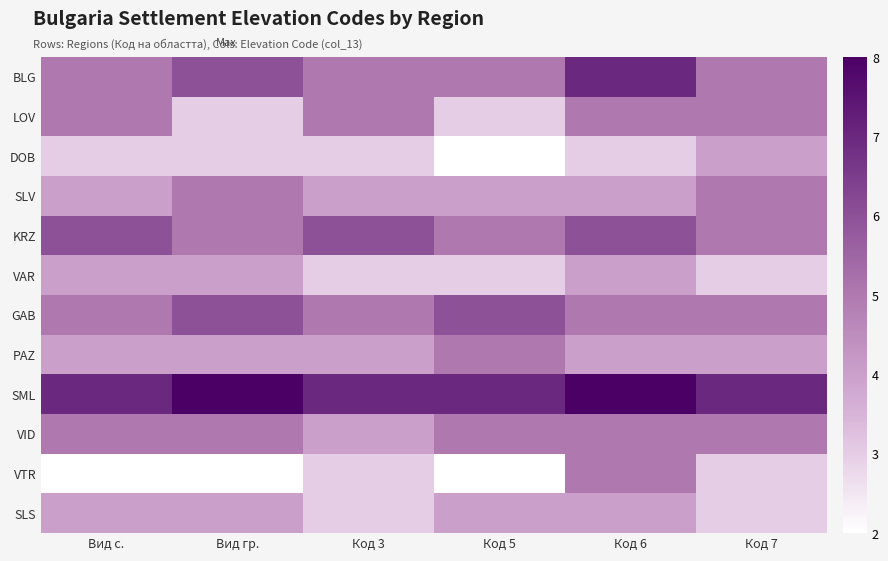

Reading left to right, extract all data points from this chart.

BLG: Вид с.=5	Вид гр.=6	Код 3=5	Код 5=5	Код 6=7	Код 7=5
LOV: Вид с.=5	Вид гр.=3	Код 3=5	Код 5=3	Код 6=5	Код 7=5
DOB: Вид с.=3	Вид гр.=3	Код 3=3	Код 5=2	Код 6=3	Код 7=4
SLV: Вид с.=4	Вид гр.=5	Код 3=4	Код 5=4	Код 6=4	Код 7=5
KRZ: Вид с.=6	Вид гр.=5	Код 3=6	Код 5=5	Код 6=6	Код 7=5
VAR: Вид с.=4	Вид гр.=4	Код 3=3	Код 5=3	Код 6=4	Код 7=3
GAB: Вид с.=5	Вид гр.=6	Код 3=5	Код 5=6	Код 6=5	Код 7=5
PAZ: Вид с.=4	Вид гр.=4	Код 3=4	Код 5=5	Код 6=4	Код 7=4
SML: Вид с.=7	Вид гр.=8	Код 3=7	Код 5=7	Код 6=8	Код 7=7
VID: Вид с.=5	Вид гр.=5	Код 3=4	Код 5=5	Код 6=5	Код 7=5
VTR: Вид с.=2	Вид гр.=2	Код 3=3	Код 5=2	Код 6=5	Код 7=3
SLS: Вид с.=4	Вид гр.=4	Код 3=3	Код 5=4	Код 6=4	Код 7=3